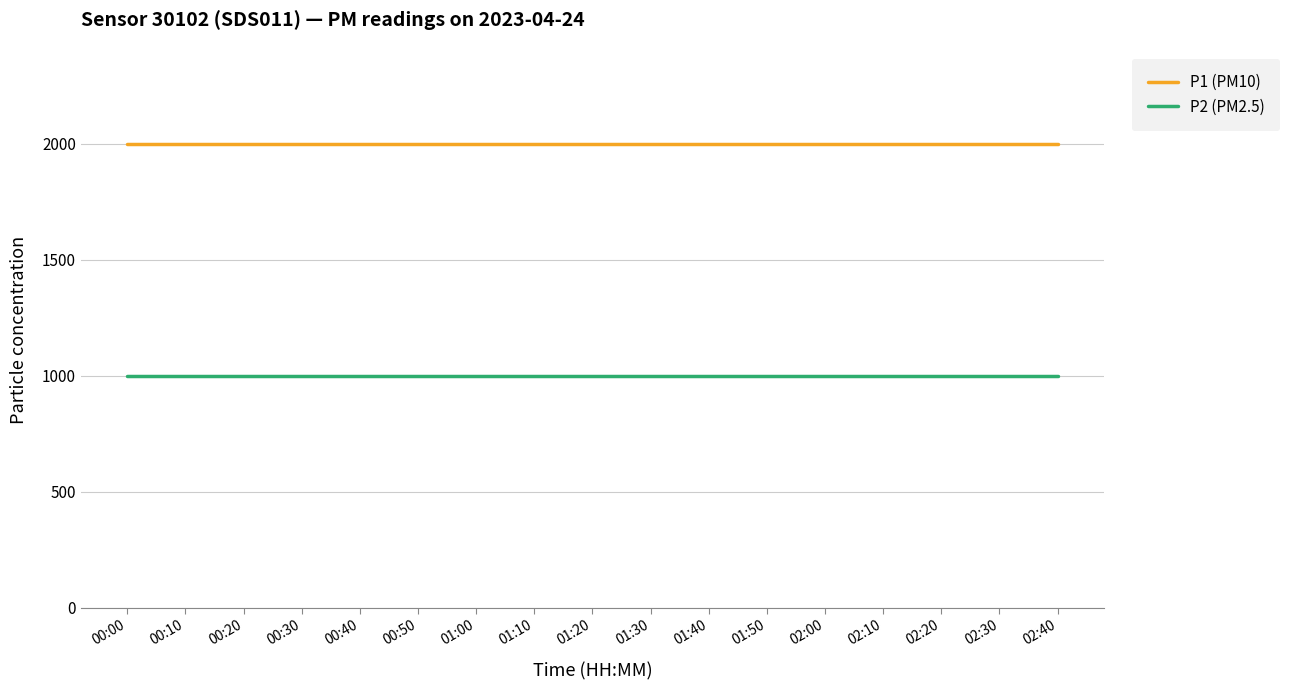

Is the value of P1 (PM10) at 00:00 greater than the value of P2 (PM2.5) at 01:00?

Yes